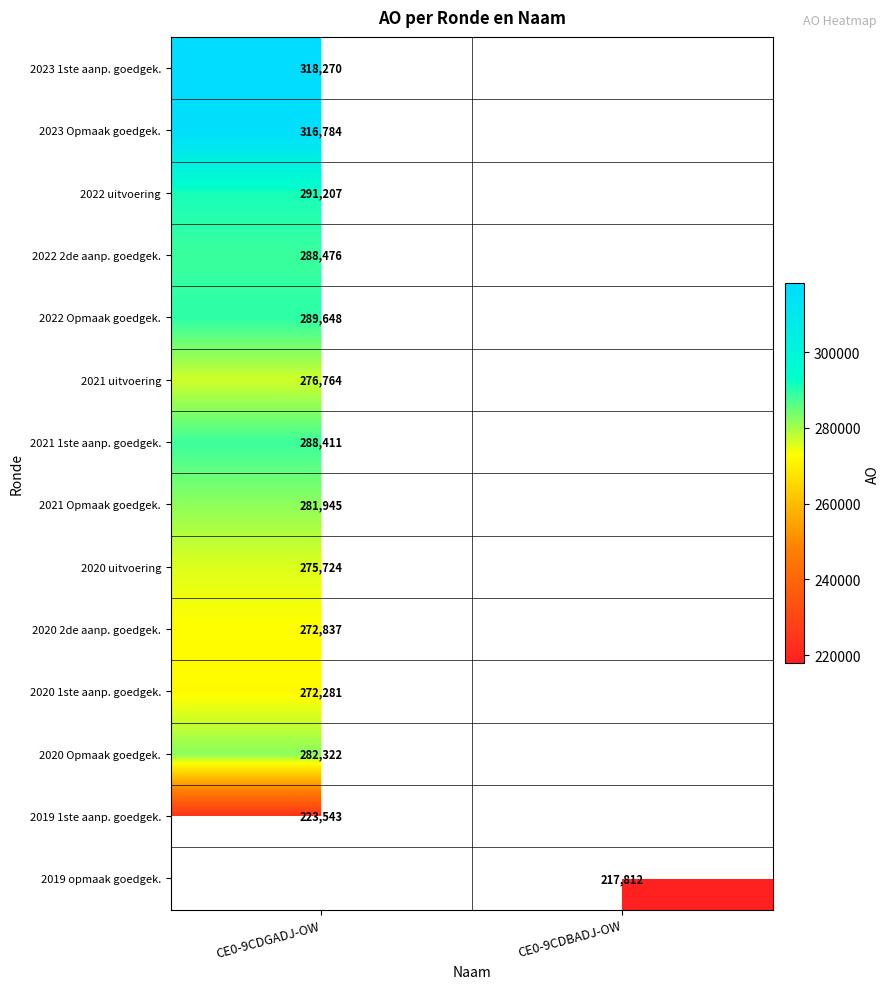

The 2020 2de aanp. goedgek. series shows 272837 at CE0-9CDGADJ-OW. True or false?

True